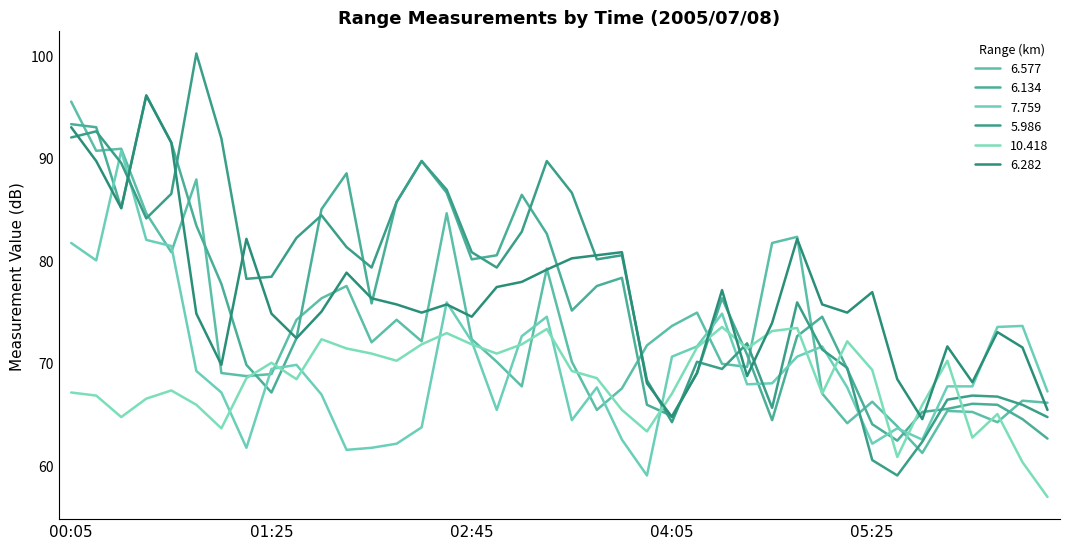

What is the highest value of the 5.986 series?

100.2